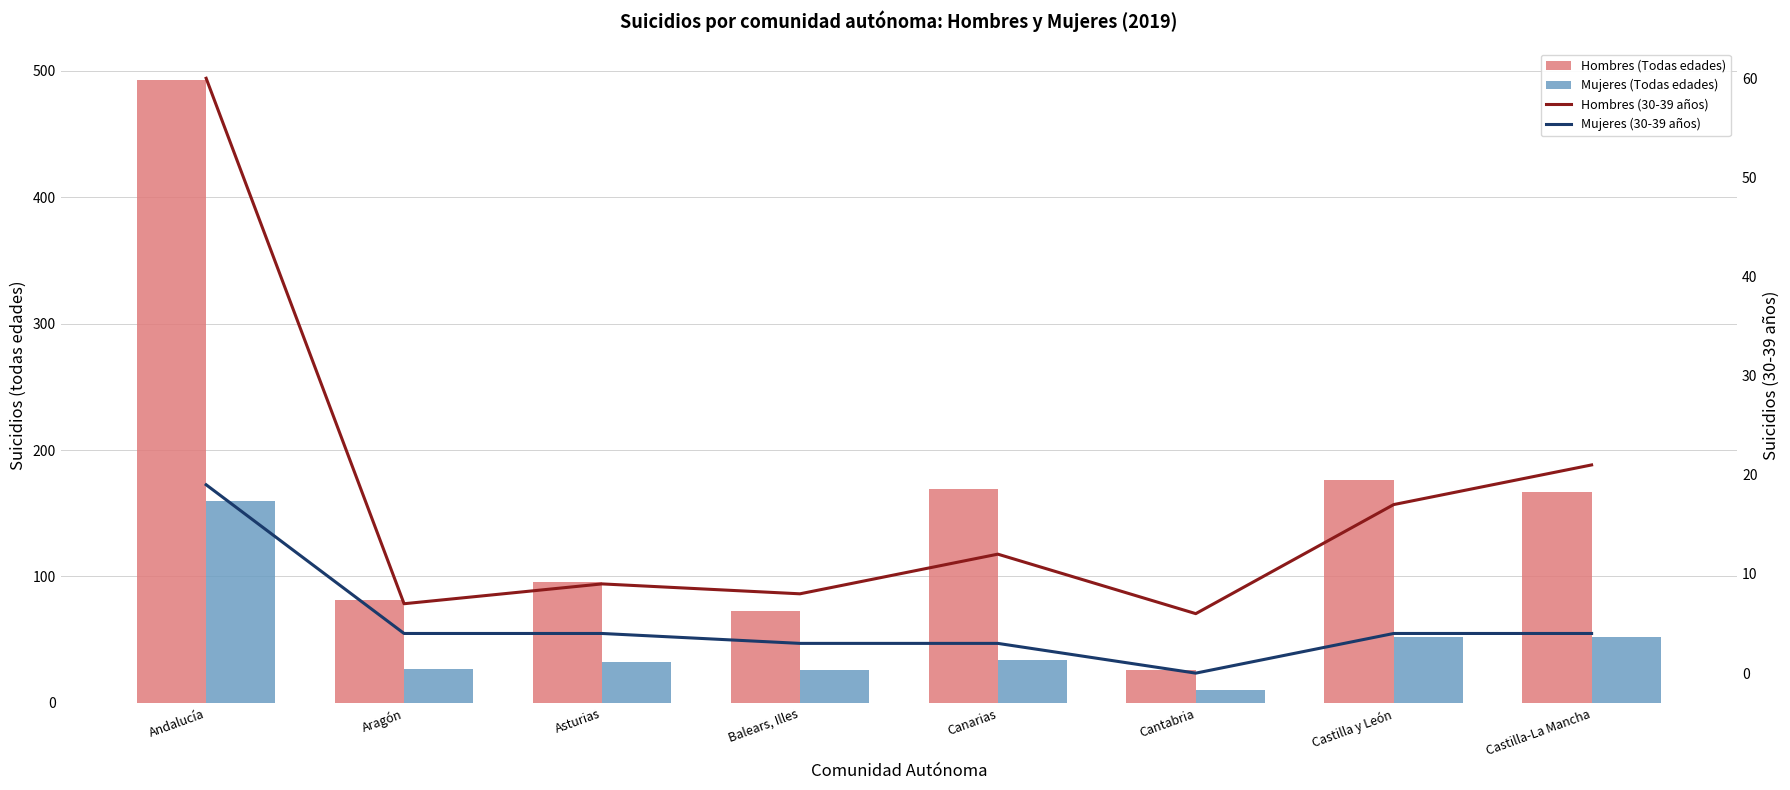

What is the difference between the maximum and minimum values in the Hombres (30-39 años) series?

54